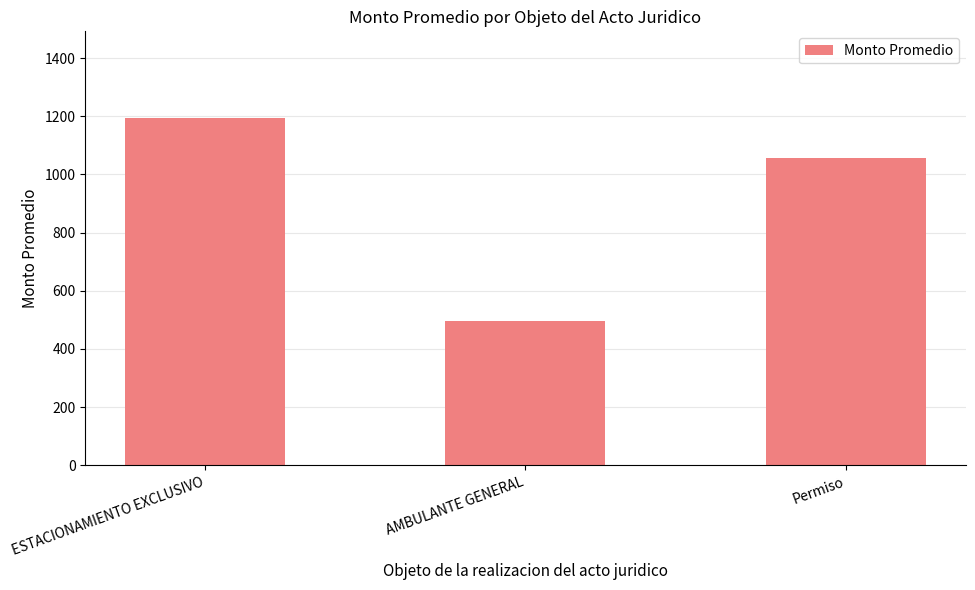

What is the smallest value displayed?

495.0